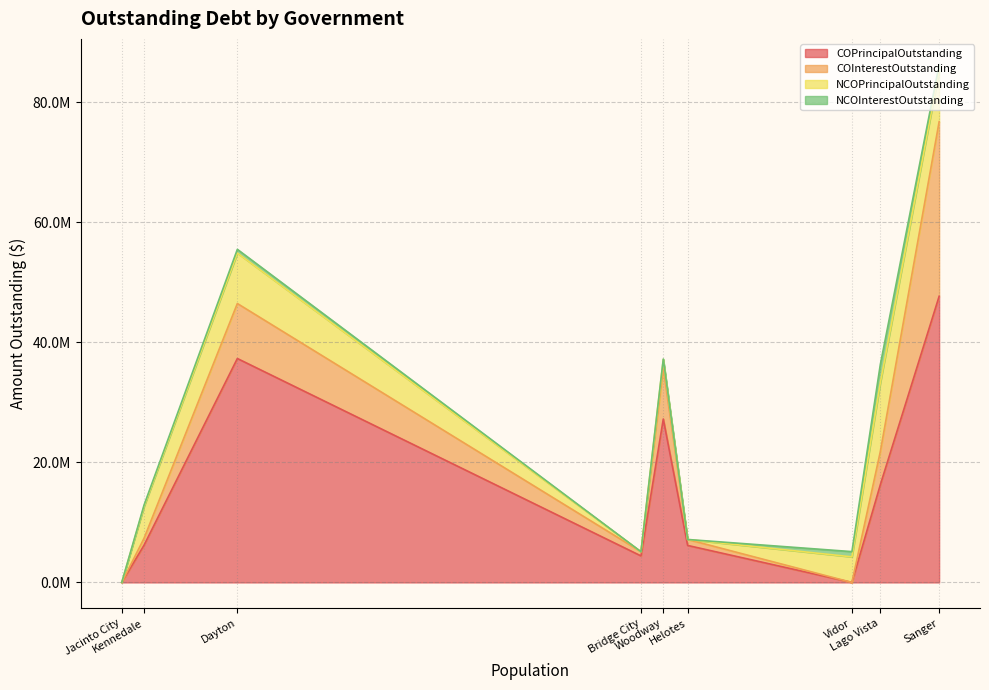

What value does the COPrincipalOutstanding series have at Bridge City?

4420000.0